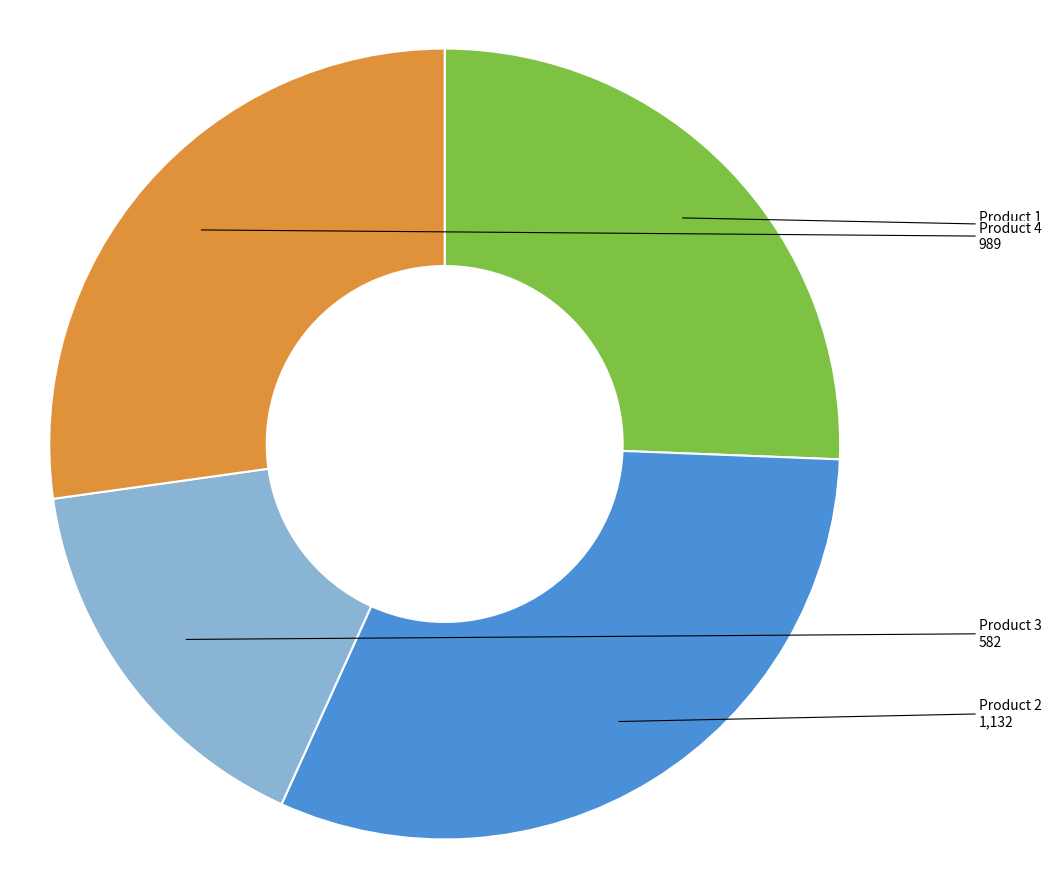

Approximately how many times larger is the value at Product 1 compared to Product 2?

0.8